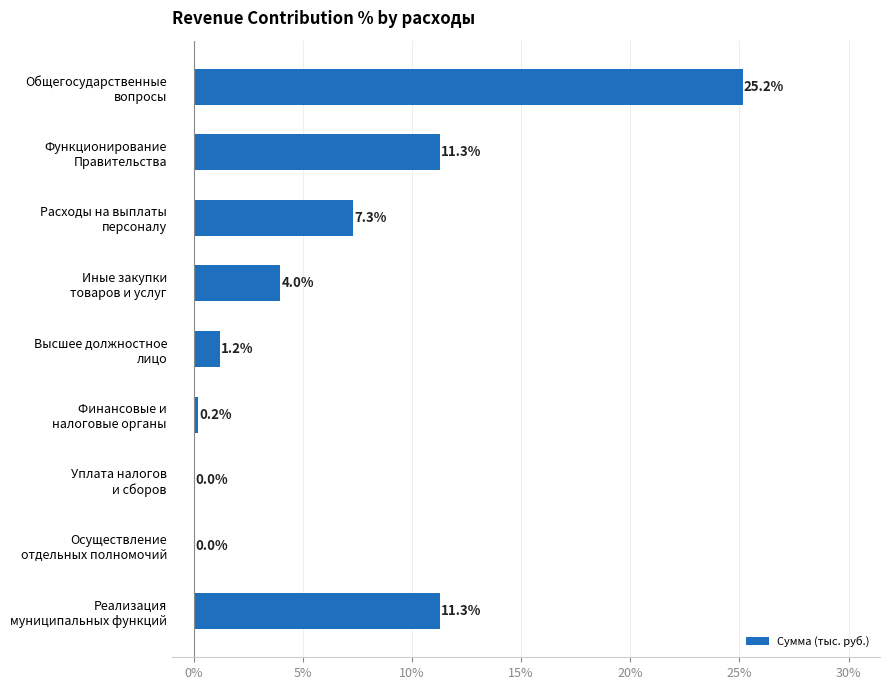

What is the greatest value displayed?

25.2